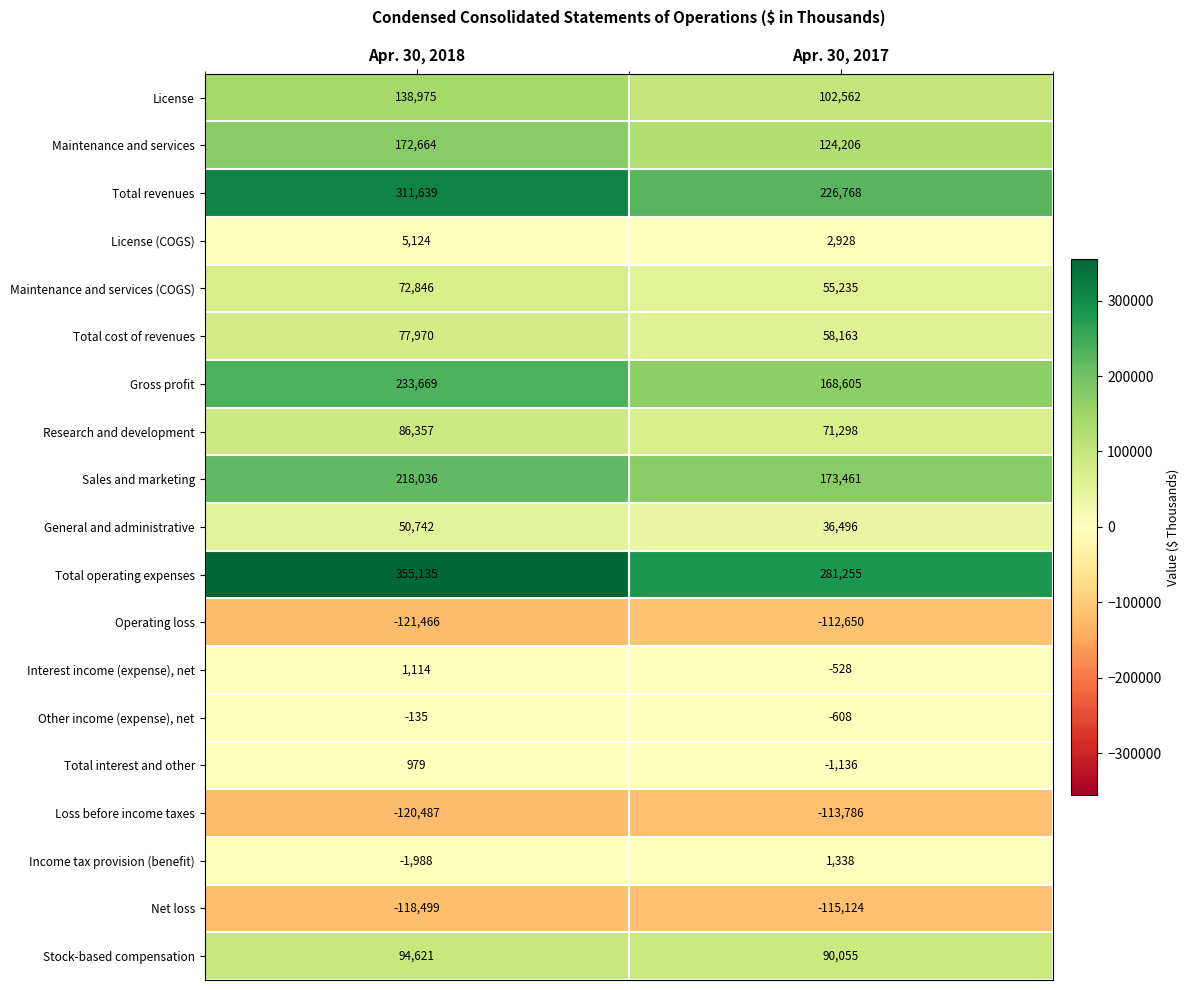

Is the value of Maintenance and services (COGS) at Apr. 30, 2017 greater than the value of Total operating expenses at Apr. 30, 2017?

No